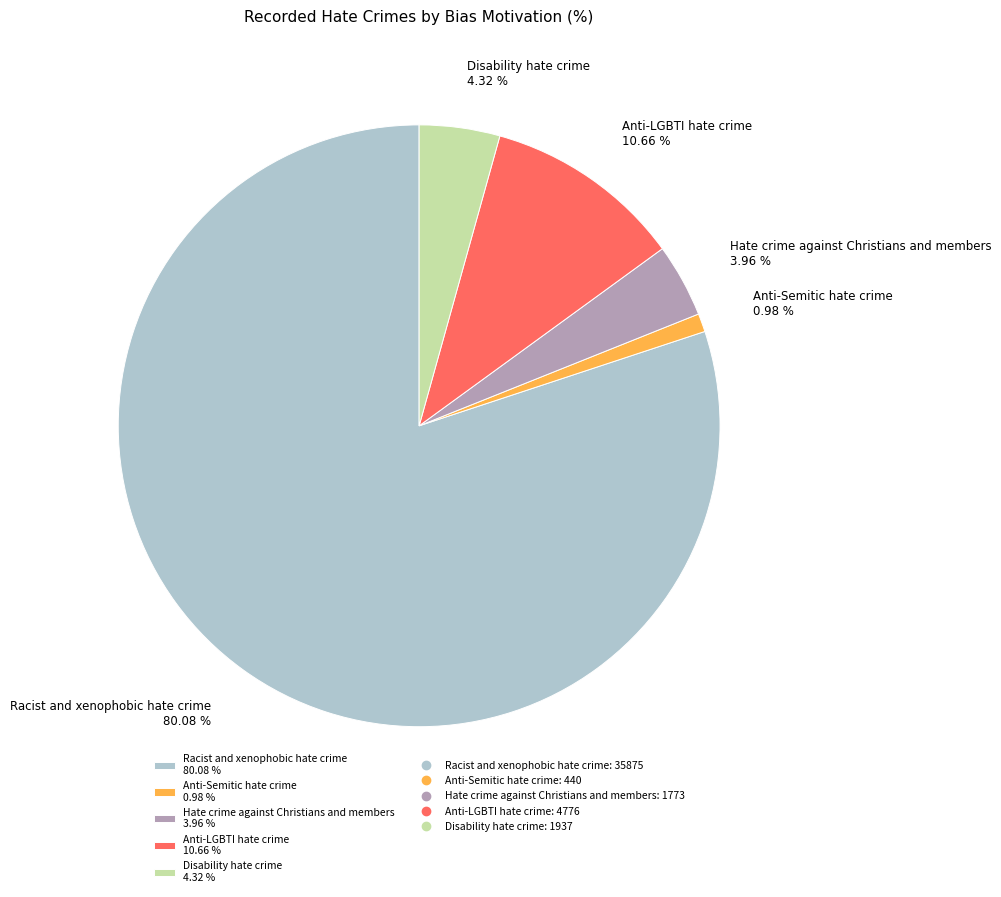

Between Anti-LGBTI hate crime 10.66 % and Anti-Semitic hate crime 0.98 %, which is larger?

Anti-LGBTI hate crime 10.66 %